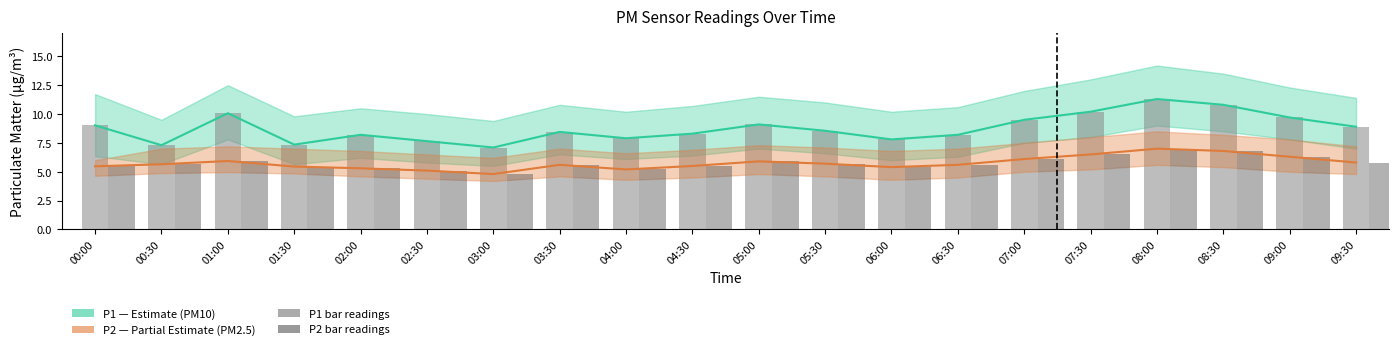

What is the total value across all series at 05:30?

28.5